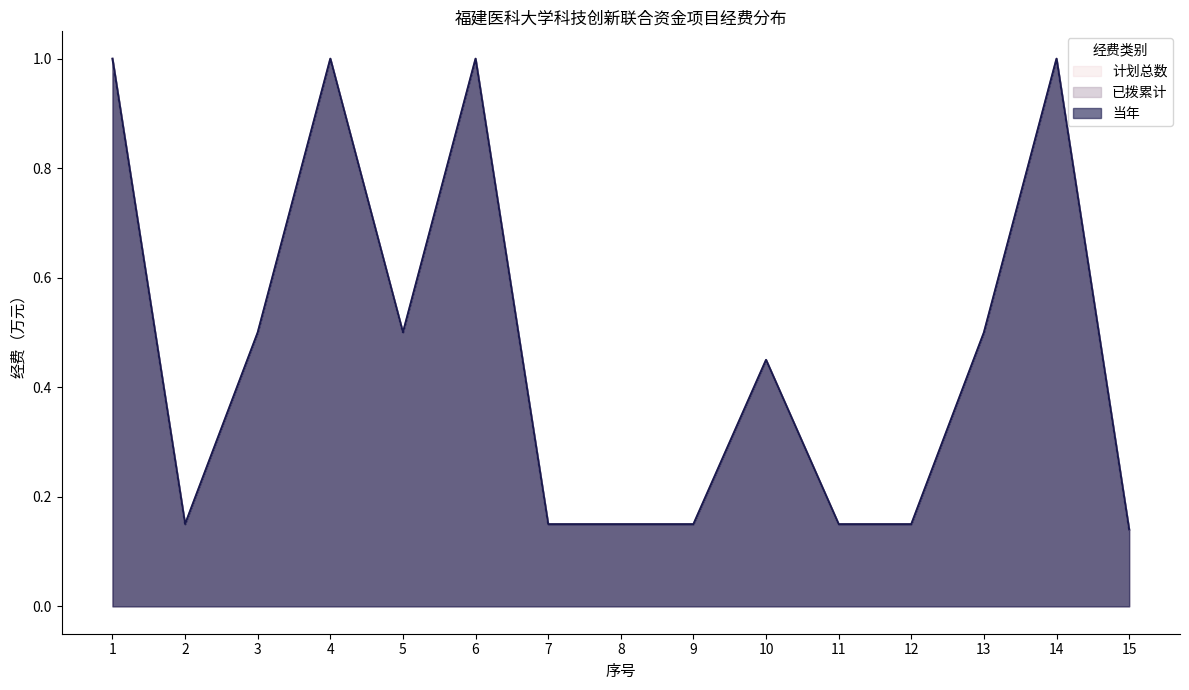

Rank the series by their maximum value, from highest to lowest.

计划总数, 已拨累计, 当年